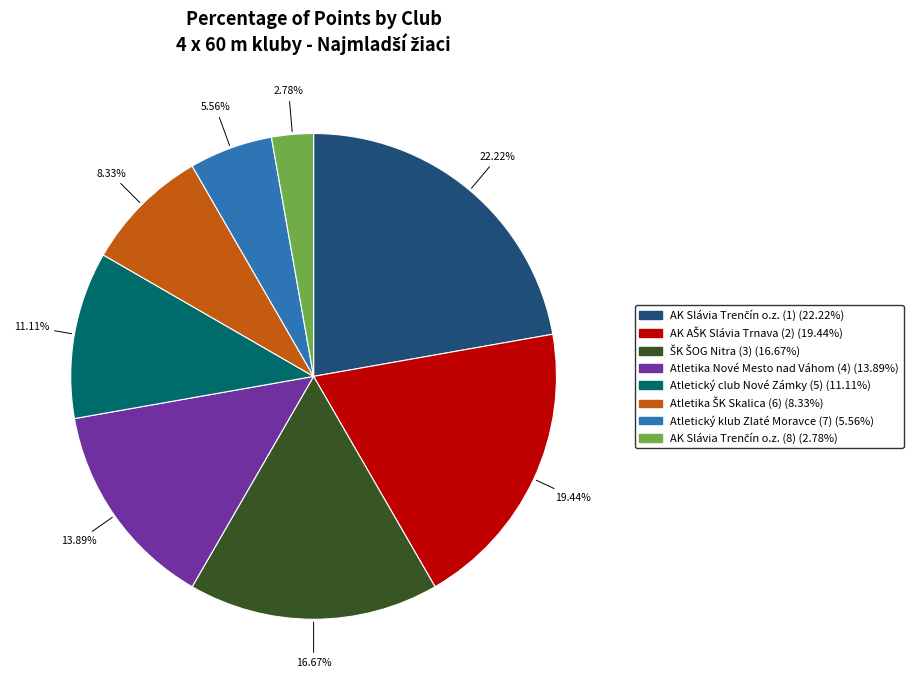

Count the number of slices in the pie.

8